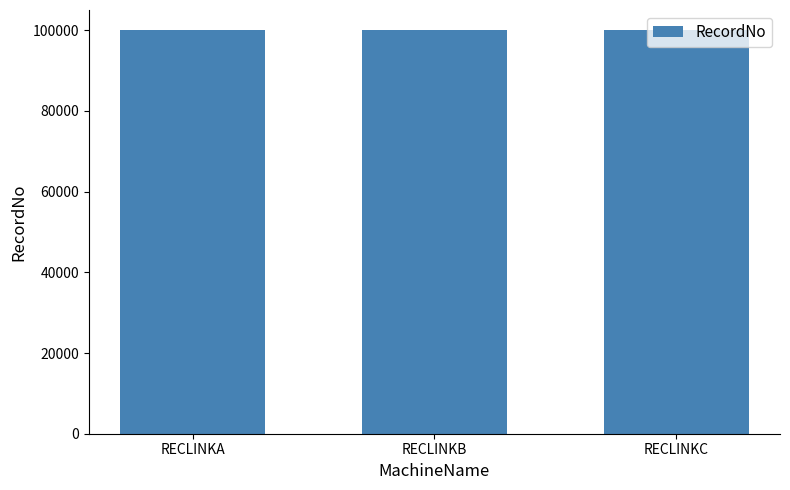

Is it true that the value at RECLINKA is 171704?

False